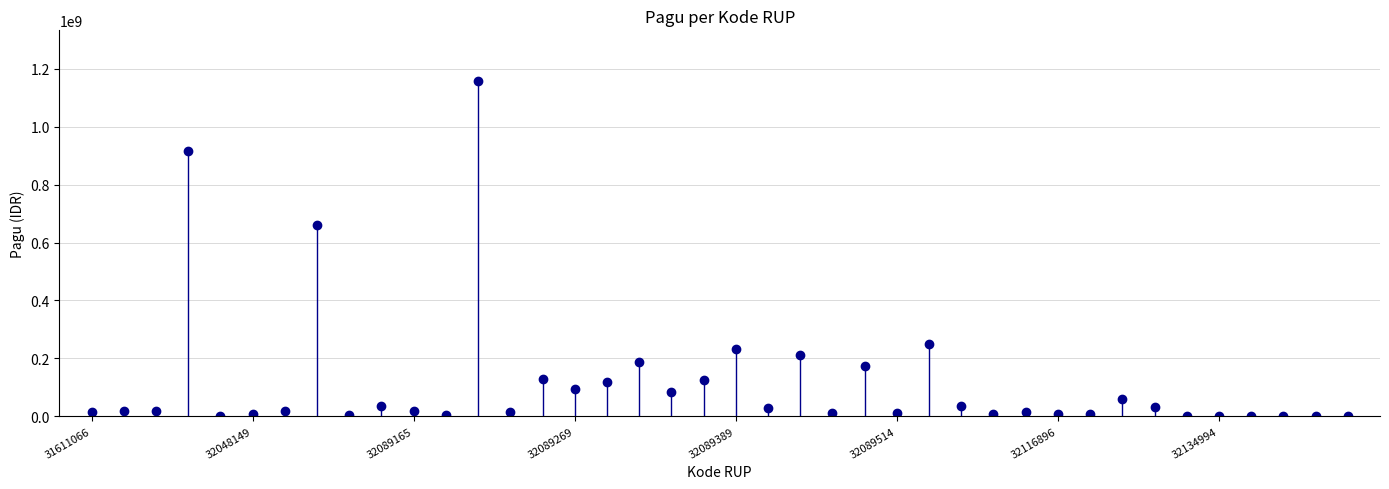

What is the range of Y values (max minus min)?

1158617000